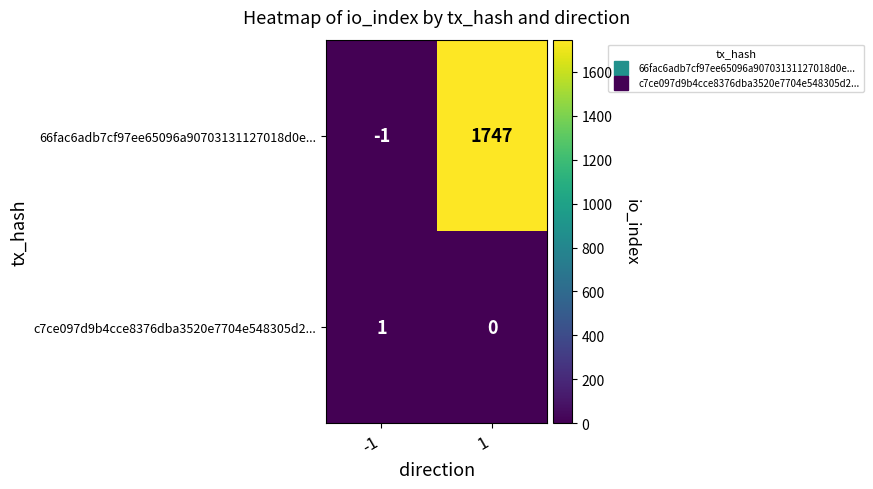

What is the difference between the maximum and minimum values in the 66fac6adb7cf97ee65096a90703131127018d0e... series?

1748